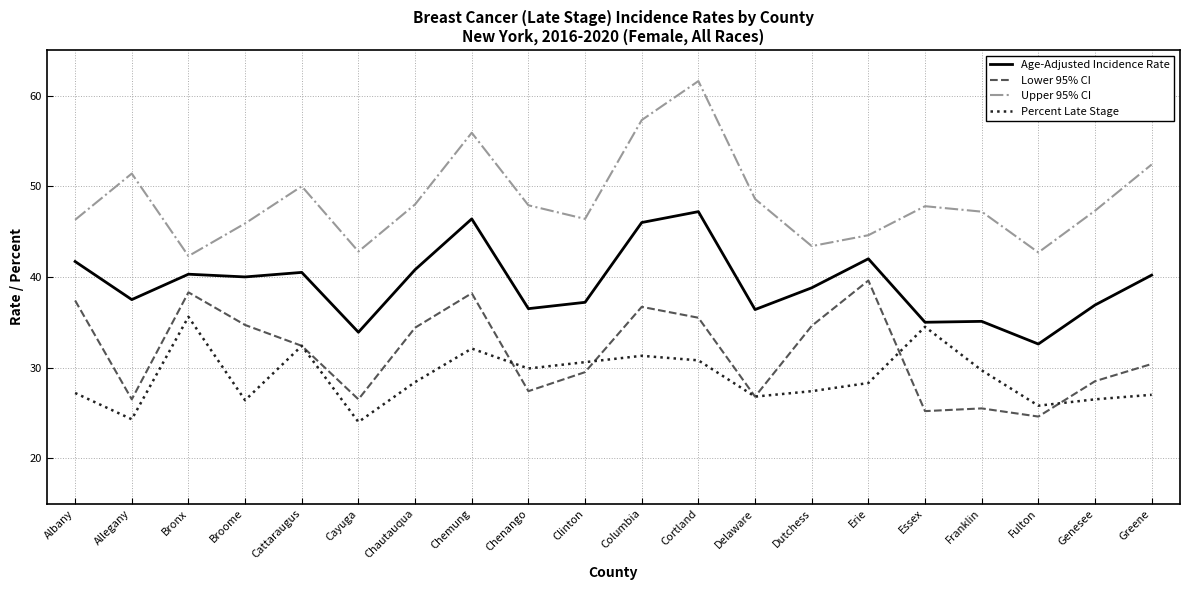

What position from the right is Broome?

17